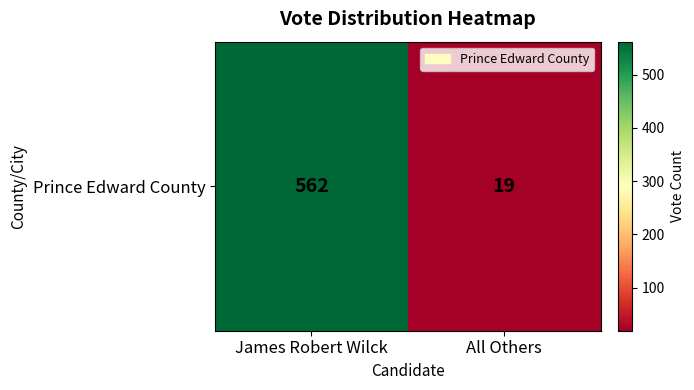

True or false: the data shows 946 at James Robert Wilck.

False